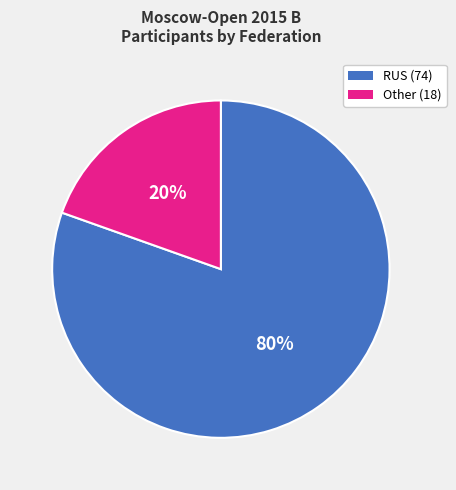

To the nearest percent, what is the average slice percentage?

50%